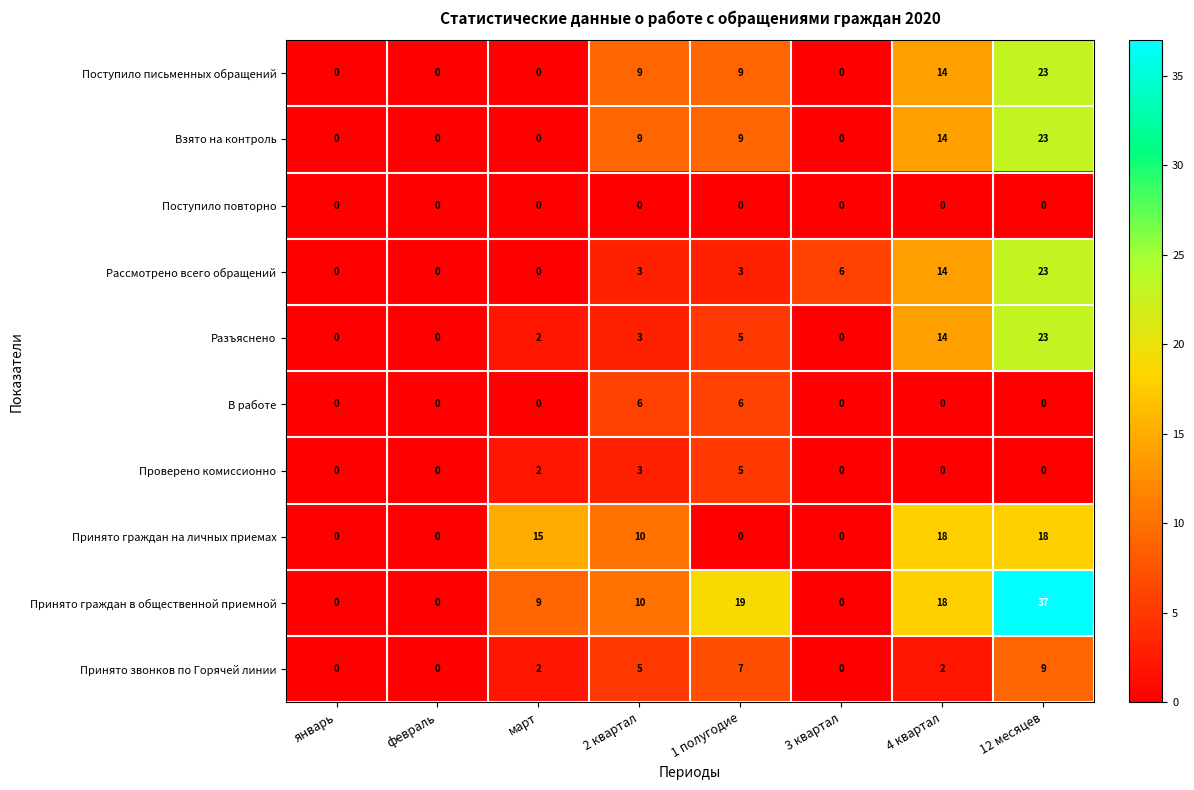

How many data points does each series have?

8